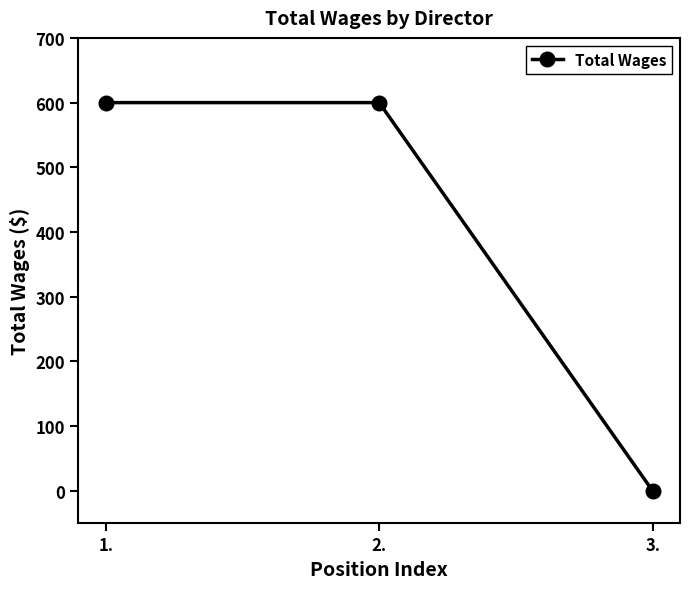

Reading left to right, list all the values displayed in this chart.

1.=600	2.=600	3.=0